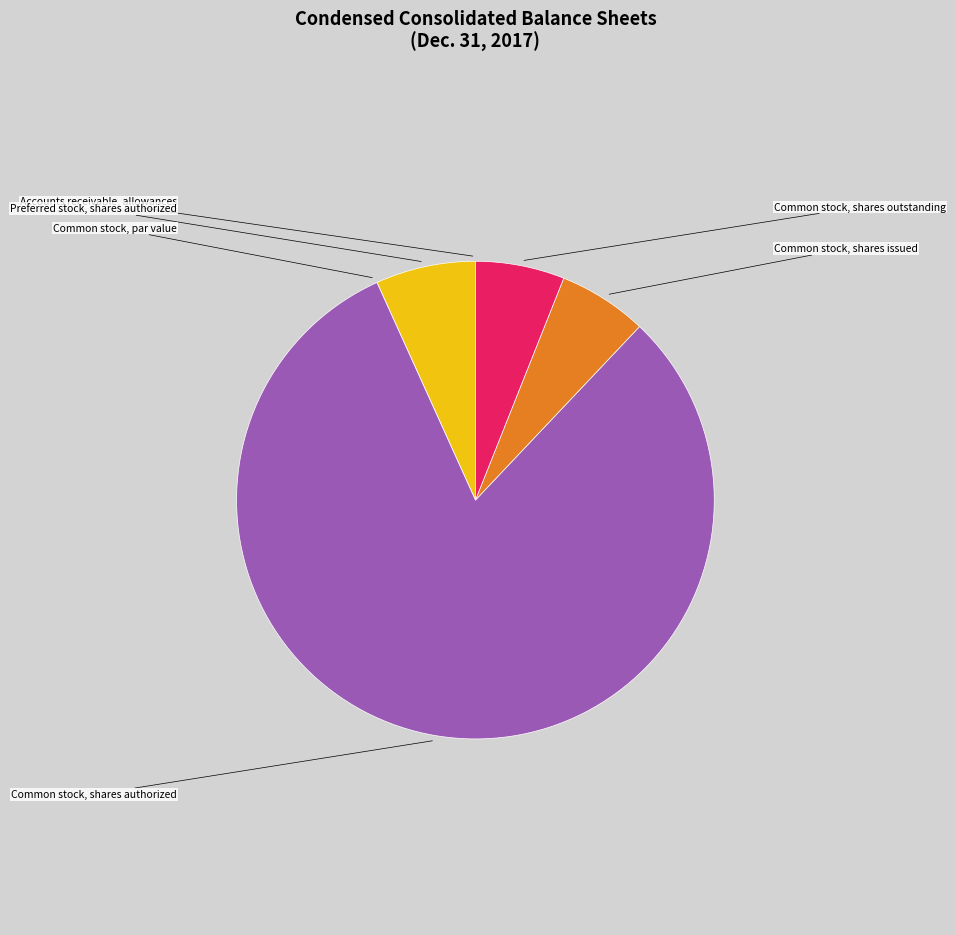

Is there a majority slice in this chart?

Yes